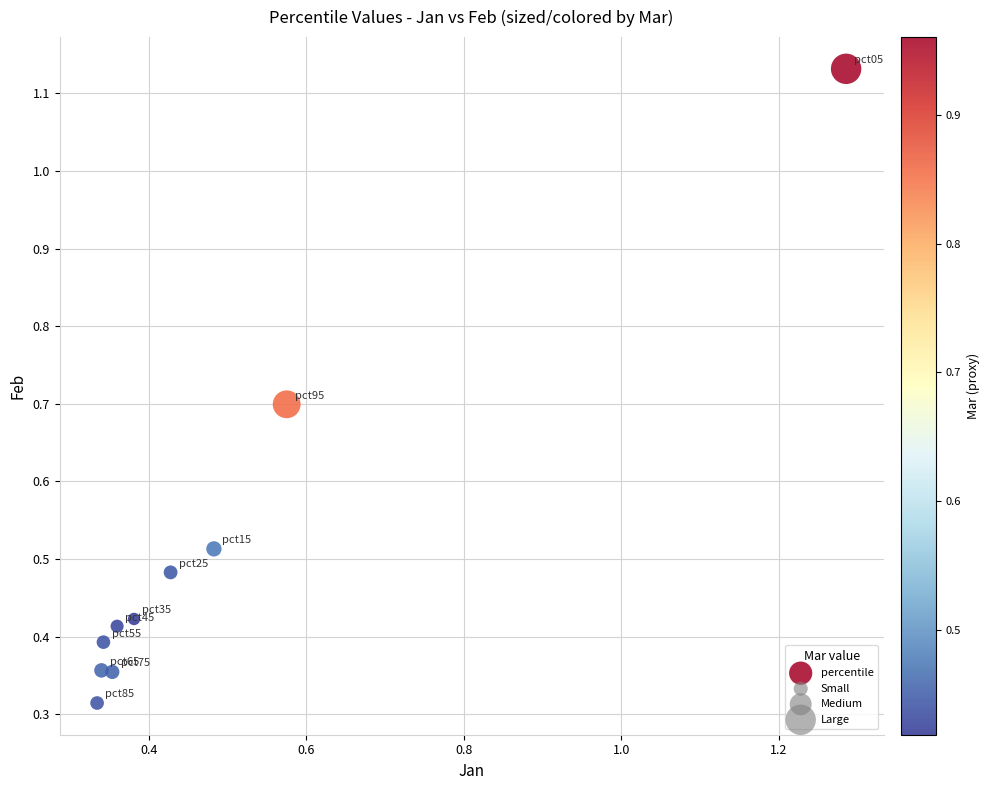

What is the range of X values (max minus min)?

1.0